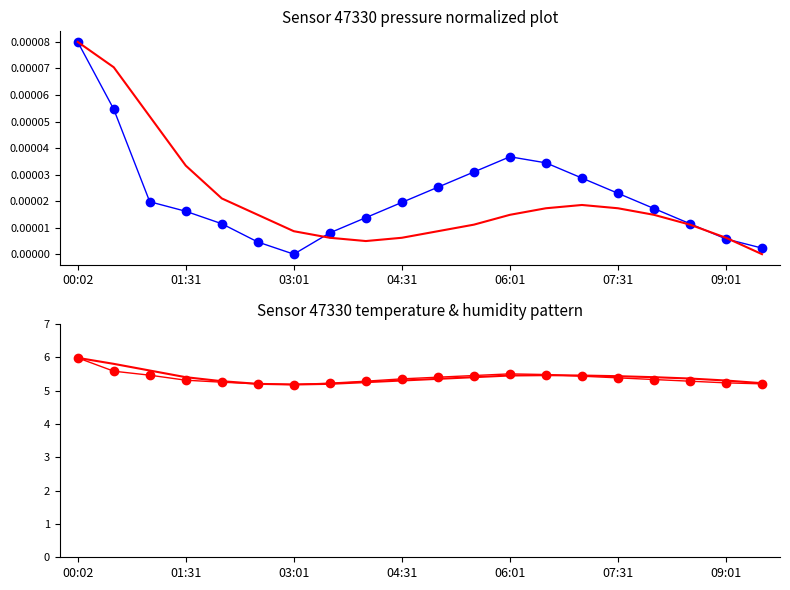

True or false: pressure has more than 1 points higher than both neighbors.

False